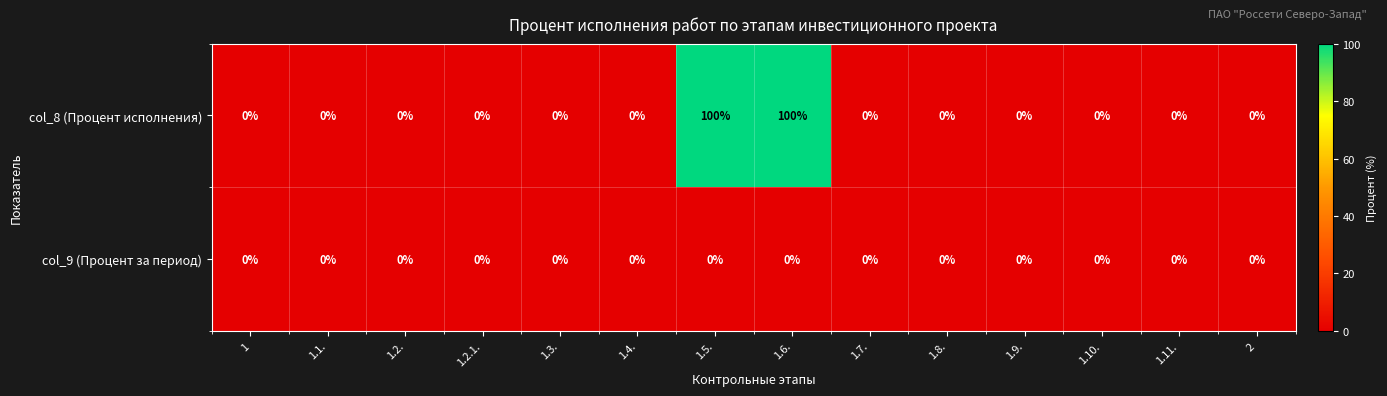

Which series has the widest spread of values?

col_8 (Процент исполнения)